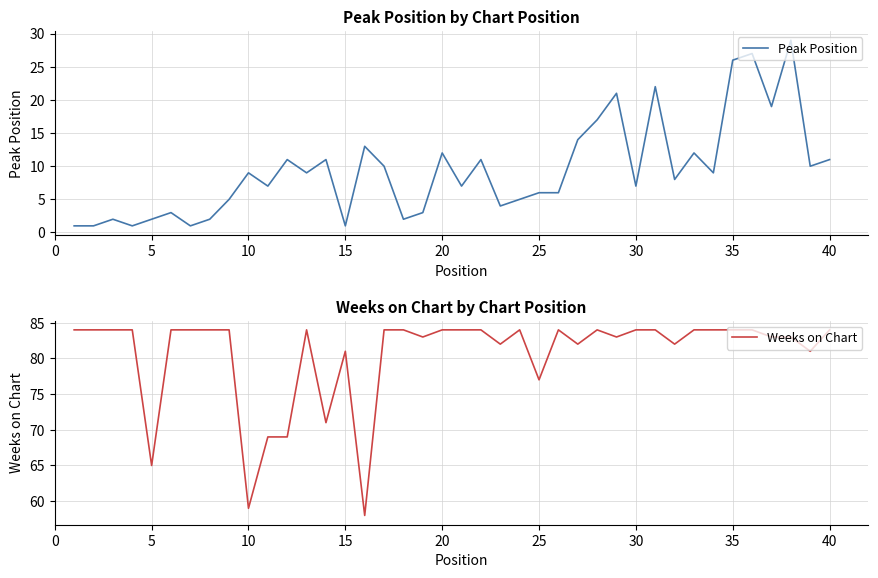

How many values in the Peak Position series exceed 9?

17